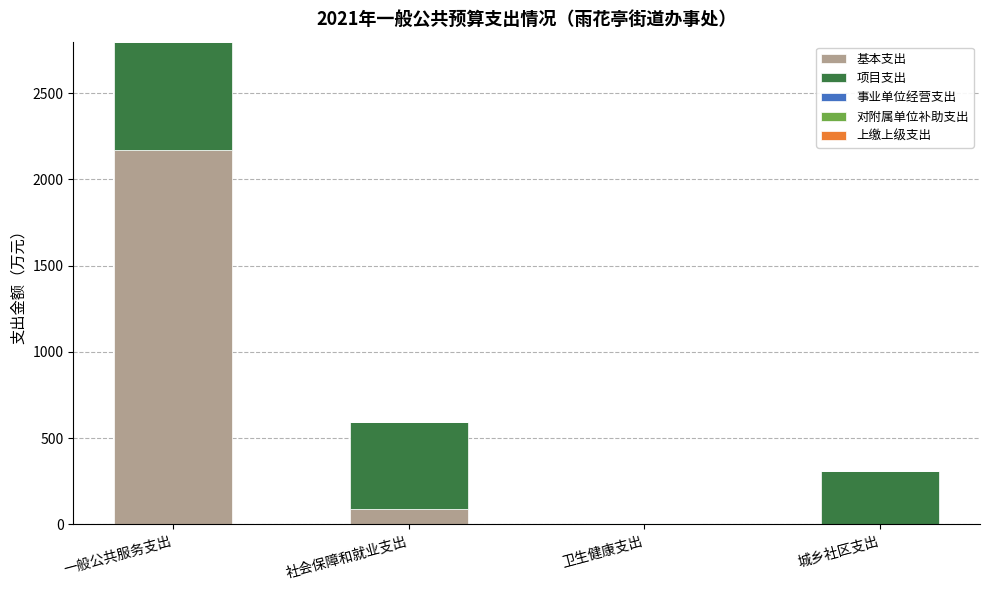

How many data points in 基本支出 are above 92?

2